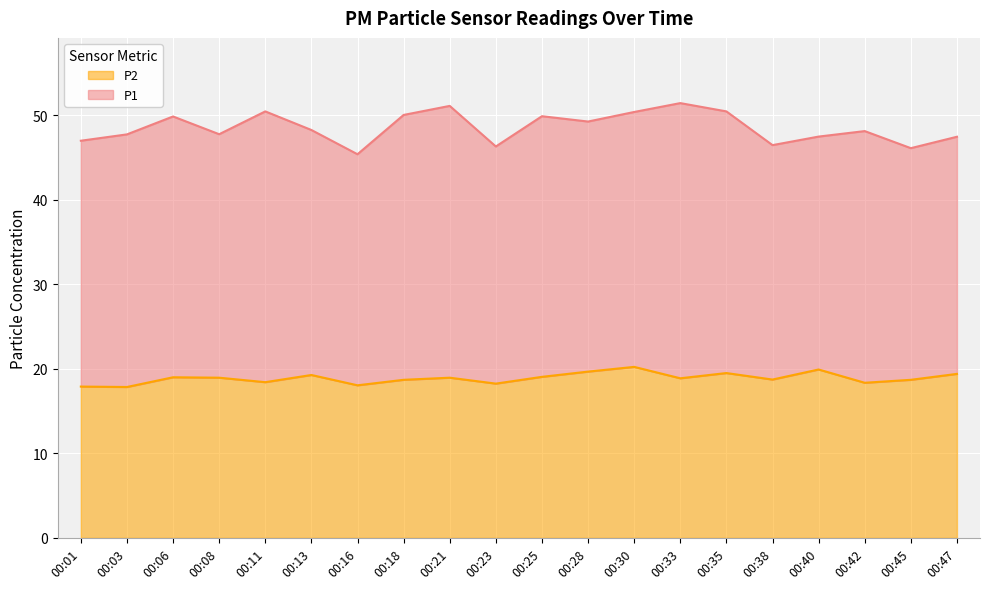

Reading left to right, list all the values displayed in this chart.

00:01=17.9	00:03=17.9	00:06=19.0	00:08=18.9	00:11=18.4	00:13=19.3	00:16=18.1	00:18=18.7	00:21=18.9	00:23=18.2	00:25=19.1	00:28=19.7	00:30=20.2	00:33=18.9	00:35=19.5	00:38=18.7	00:40=19.9	00:42=18.4	00:45=18.7	00:47=19.4